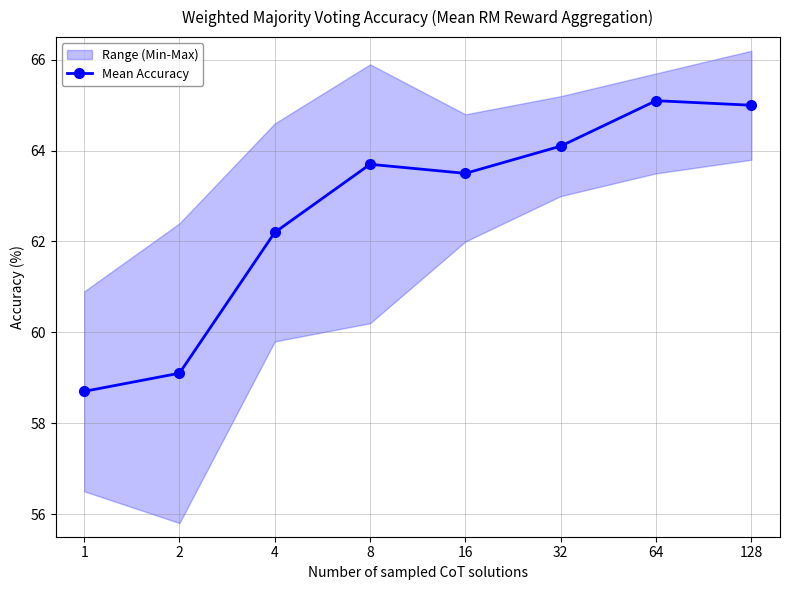

At which category does the data reach its first local valley?

16